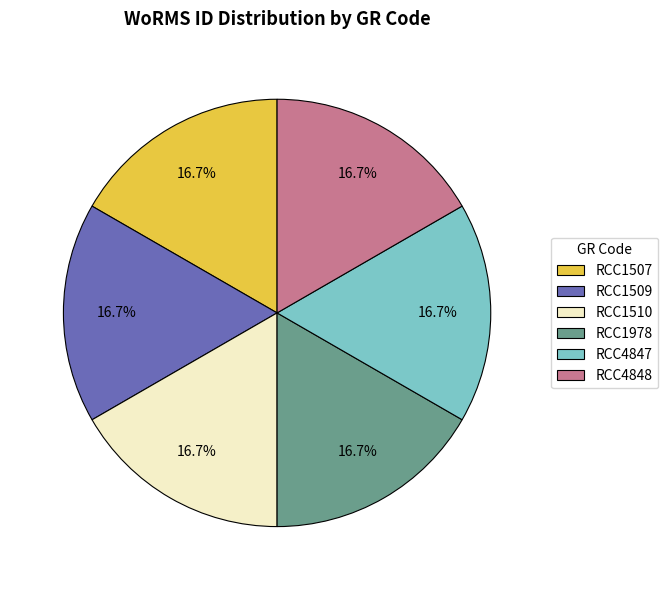

Is it true that RCC1978 is 24% of the pie?

False